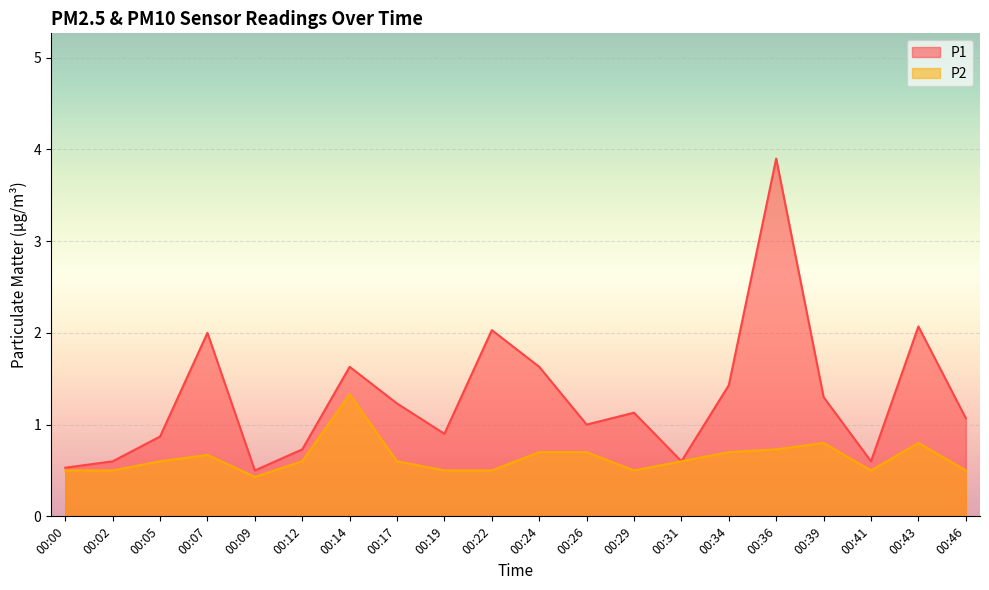

What are all the series names shown in the legend?

P1, P2